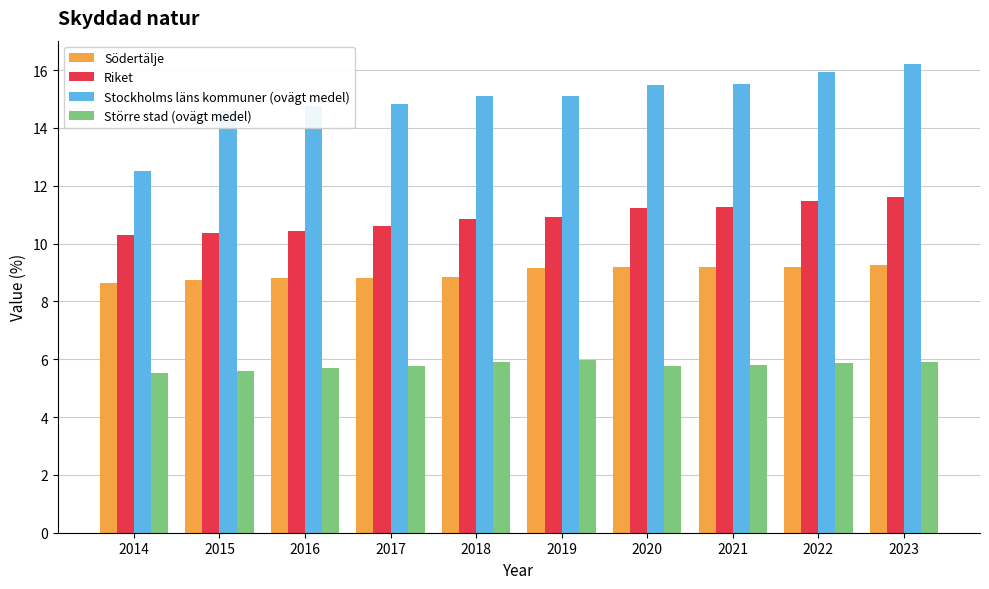

What is the value of the Riket bar at the 5th from the left?

10.8